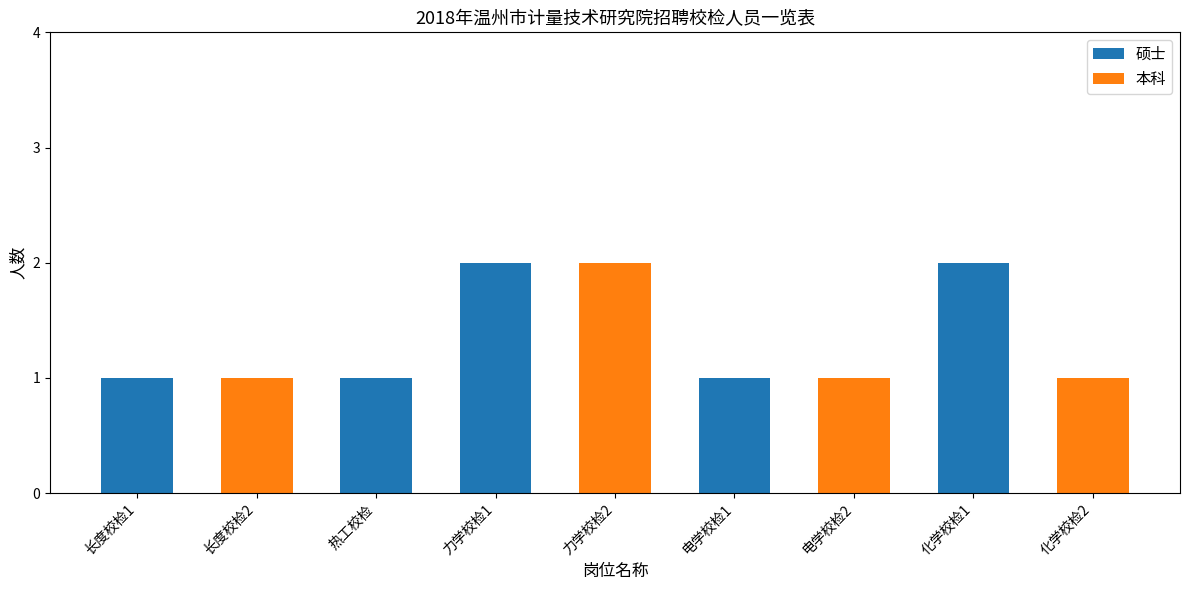

The 硕士 series shows 1 at 电学校检1. True or false?

True